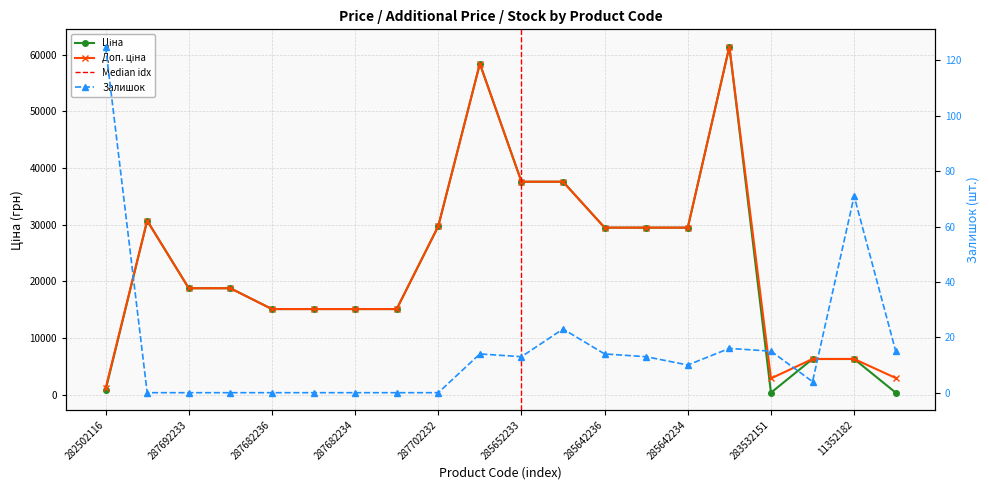

Between 287692233 and 285642235, which is larger?

285642235